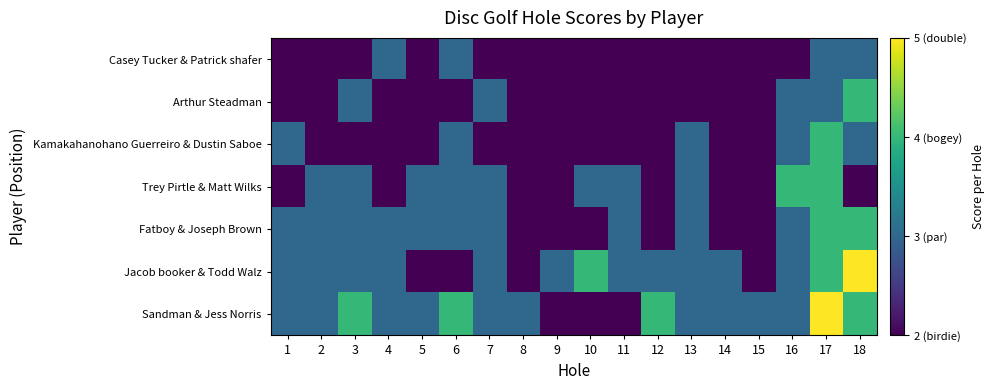

How many distinct data groups are displayed?

7